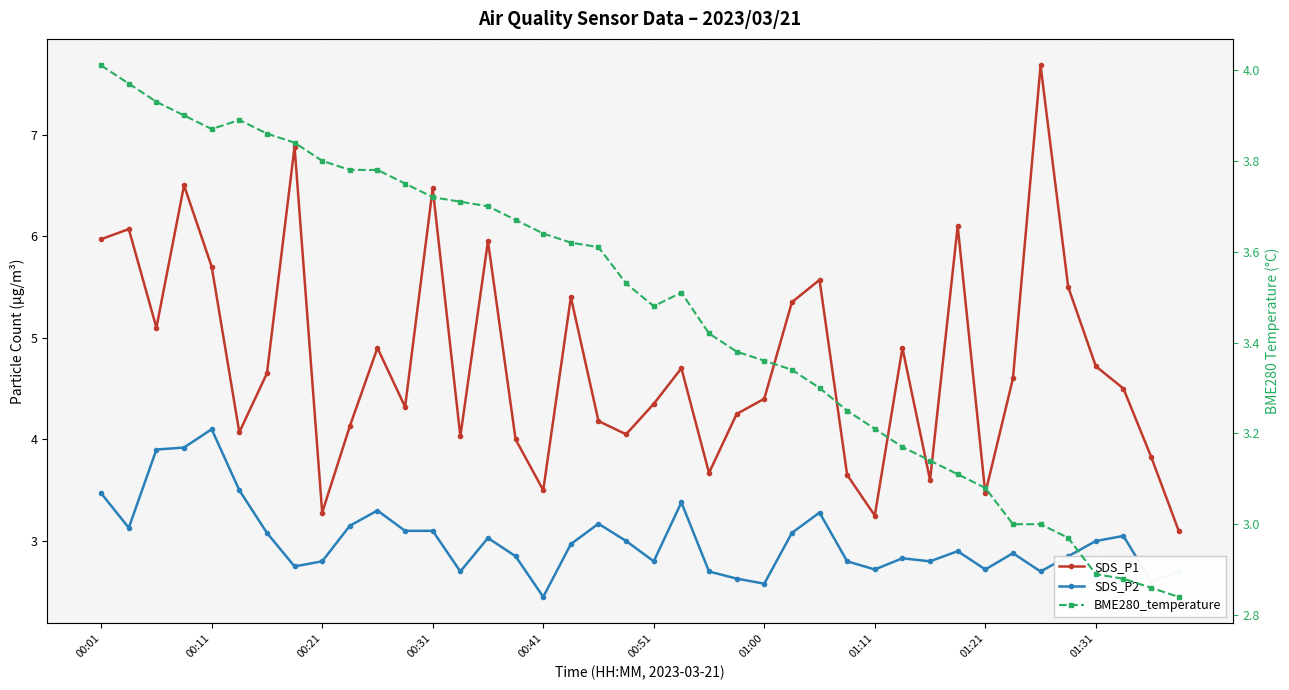

Reading left to right, extract all data points from this chart.

SDS_P1: 6.0	6.1	5.1	6.5	5.7	4.1	4.7	6.9	3.3	4.1	4.9	4.3	6.5	4.0	6.0	4.0	3.5	5.4	4.2	4.0	4.3	4.7	3.7	4.2	4.4	5.3	5.6	3.6	3.2	4.9	3.6	6.1	3.5	4.6	7.7	5.5	4.7	4.5	3.8	3.1
SDS_P2: 3.5	3.1	3.9	3.9	4.1	3.5	3.1	2.8	2.8	3.1	3.3	3.1	3.1	2.7	3.0	2.9	2.5	3.0	3.2	3.0	2.8	3.4	2.7	2.6	2.6	3.1	3.3	2.8	2.7	2.8	2.8	2.9	2.7	2.9	2.7	2.9	3.0	3.0	2.6	2.7
BME280_temperature: 4.0	4.0	3.9	3.9	3.9	3.9	3.9	3.8	3.8	3.8	3.8	3.8	3.7	3.7	3.7	3.7	3.6	3.6	3.6	3.5	3.5	3.5	3.4	3.4	3.4	3.3	3.3	3.2	3.2	3.2	3.1	3.1	3.1	3.0	3.0	3.0	2.9	2.9	2.9	2.8